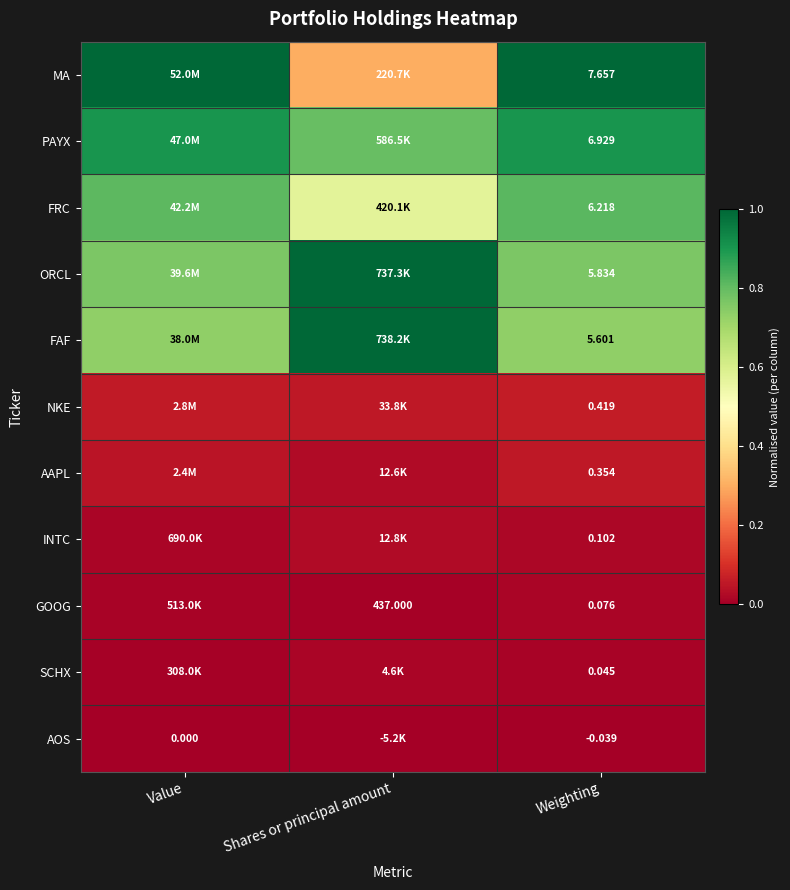

At Weighting, list the series in order from largest to smallest.

MA, PAYX, FRC, ORCL, FAF, NKE, AAPL, INTC, GOOG, SCHX, AOS